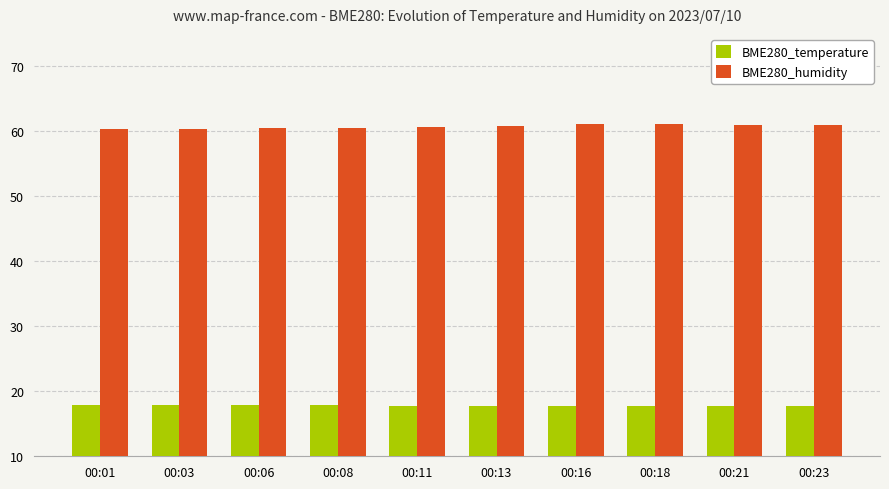

At how many categories does at least one series exceed 51?

10